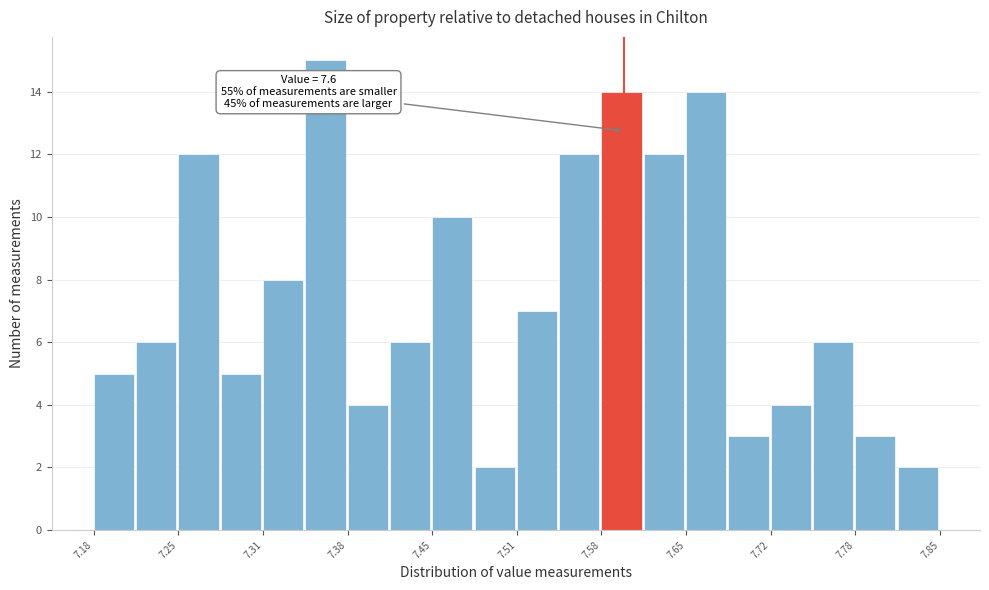

Around what value on the x-axis is the tallest bar? Give the approximate position of its centre, as read against the axis.

7.36